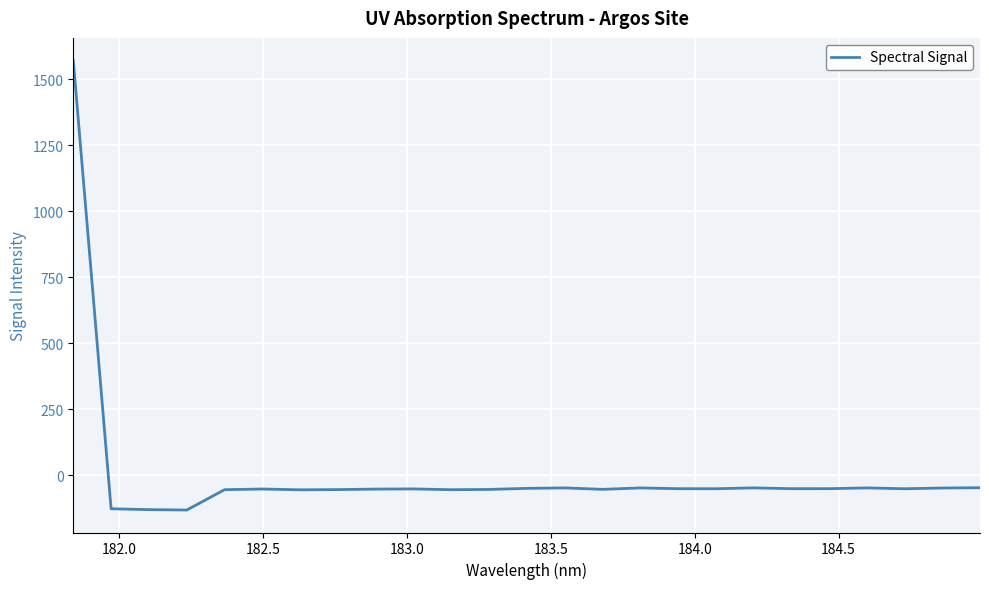

How many lines are shown in the chart?

1